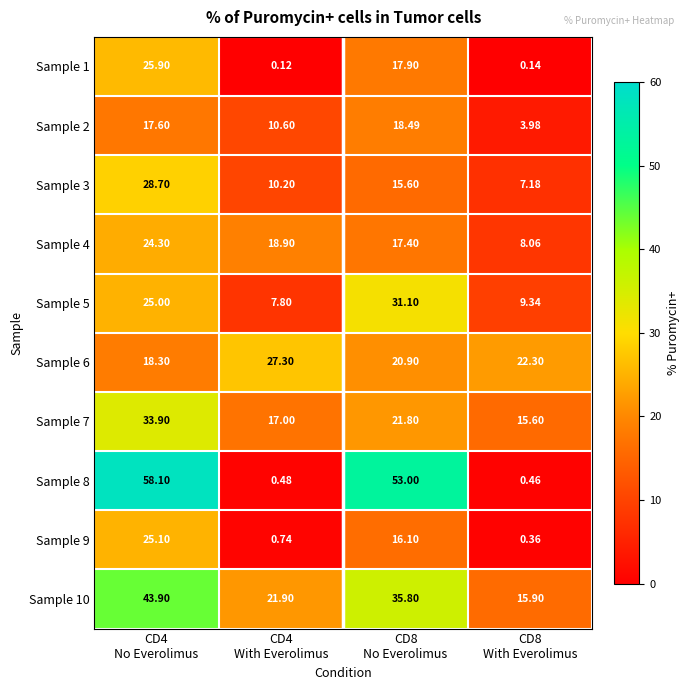

Rank the series by their maximum value, from highest to lowest.

Sample 8, Sample 10, Sample 7, Sample 5, Sample 3, Sample 6, Sample 1, Sample 9, Sample 4, Sample 2